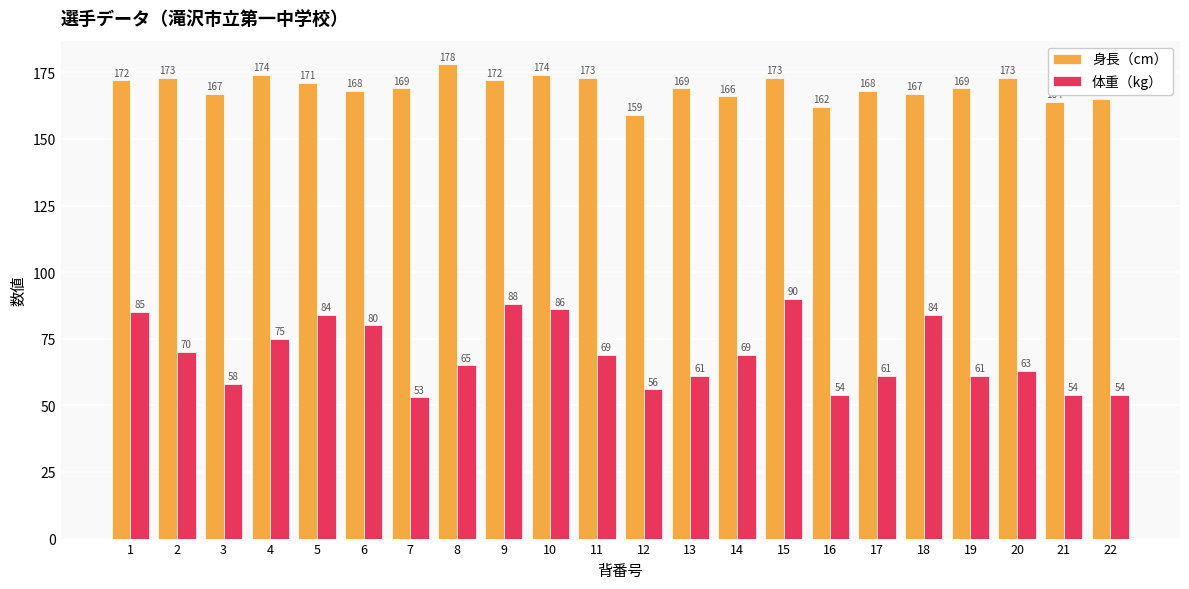

The value of 体重（kg） at 6 is 135. True or false?

False